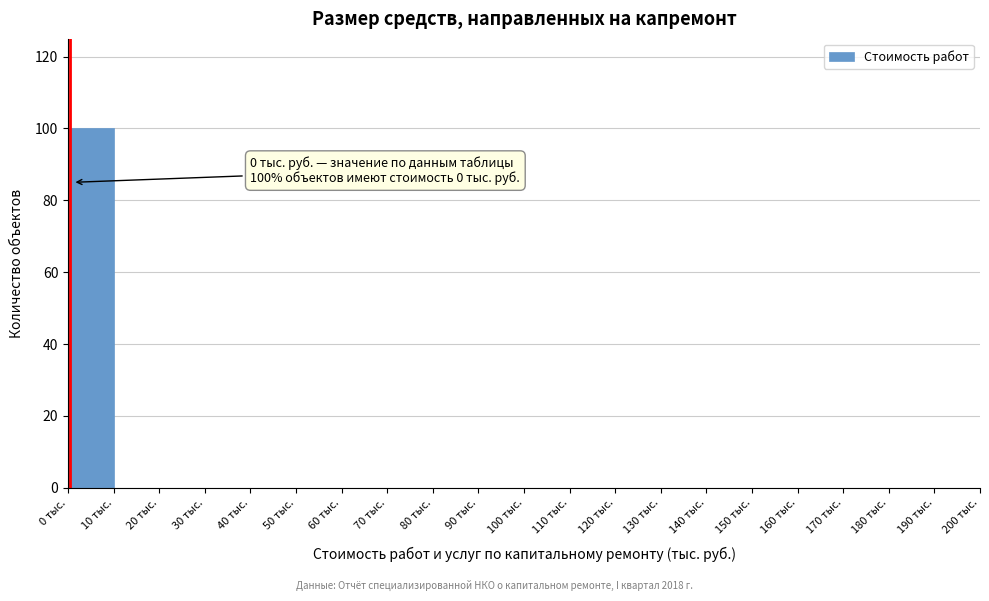

Which range on the x-axis has the tallest bar?

0 to 10